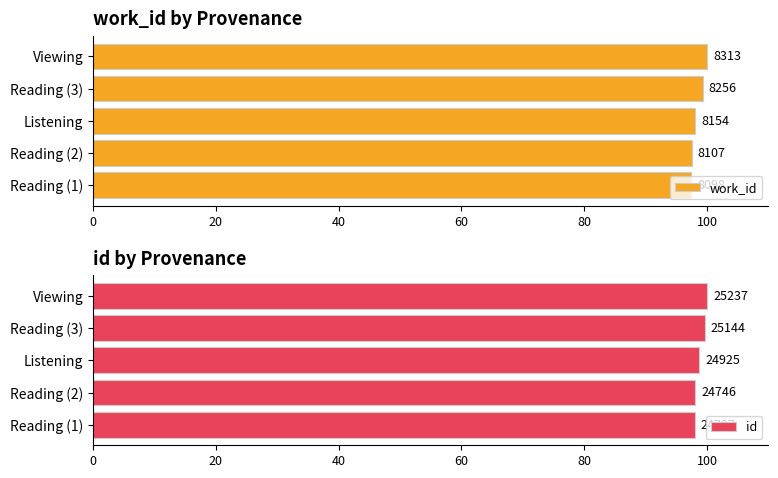

How many bars are there in total?

10